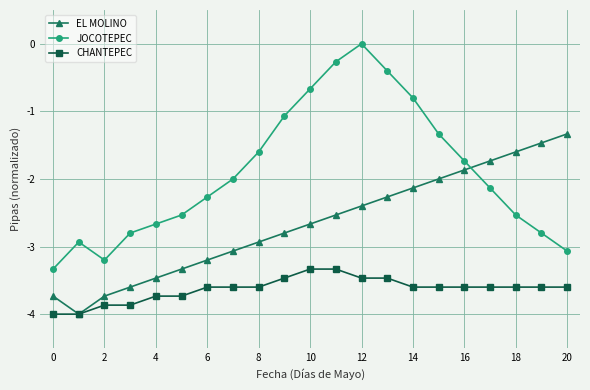

At how many categories does at least one series exceed -1?

5